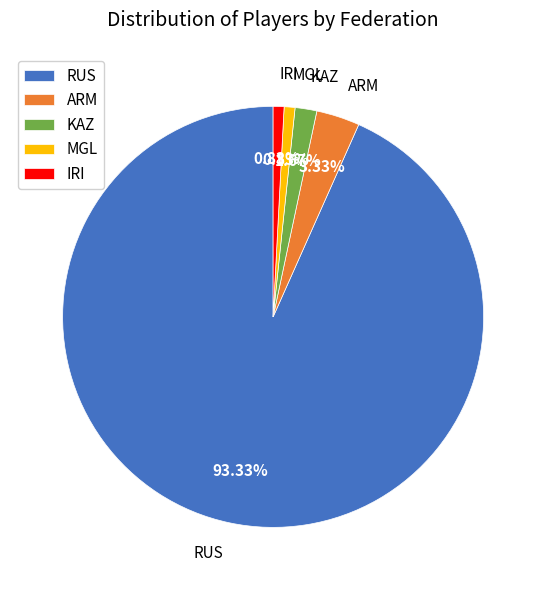

Combined, what portion of the pie is MGL and ARM?

4.2%